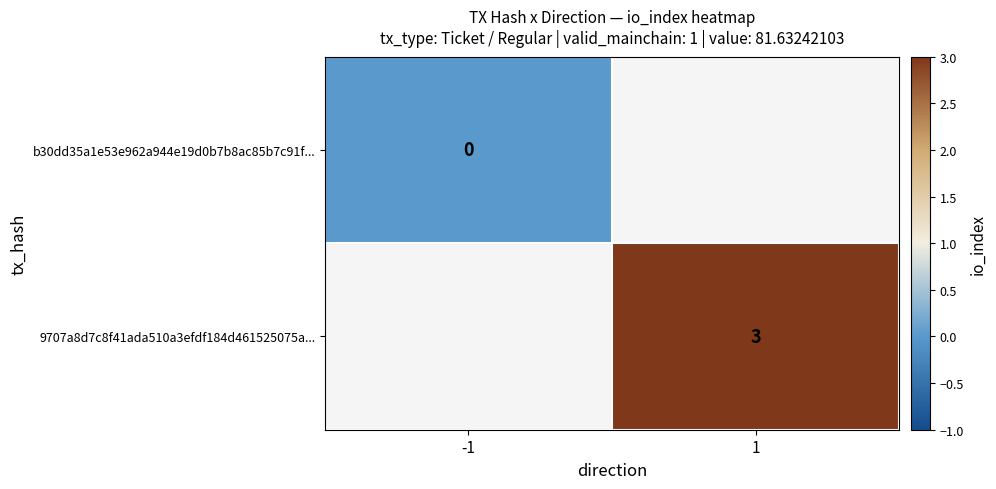

Count the number of categories in the chart.

2